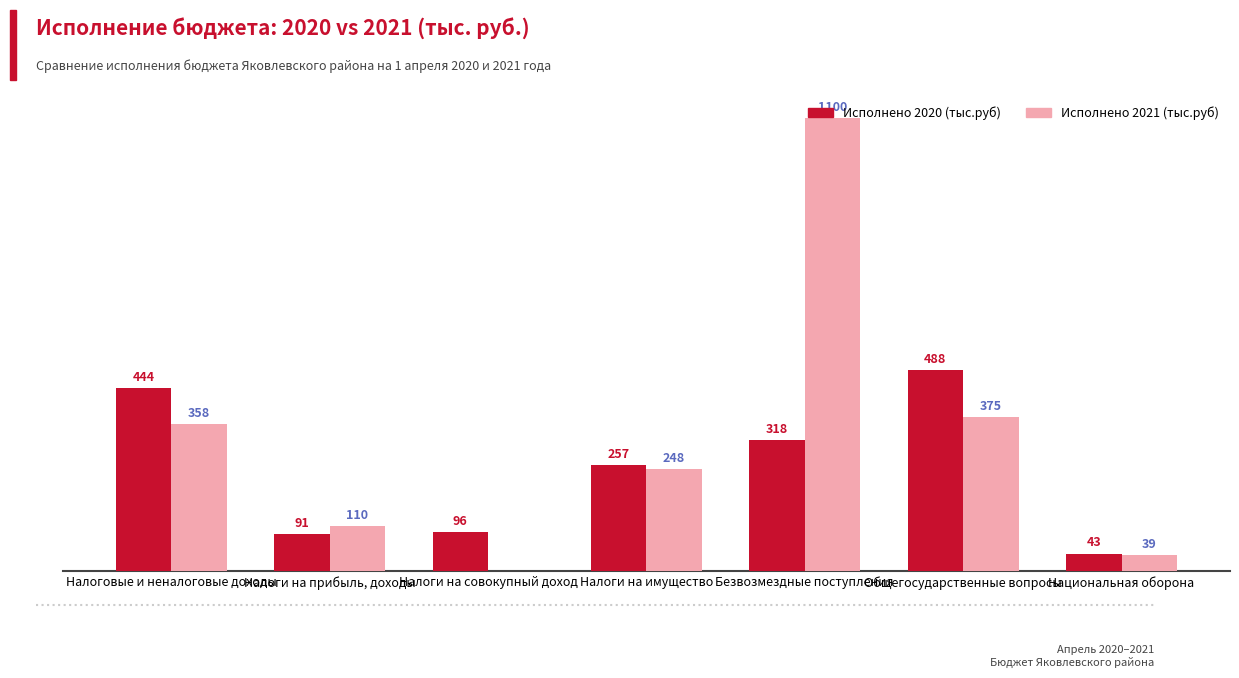

Are the bars grouped side by side (vs. stacked)?

Yes